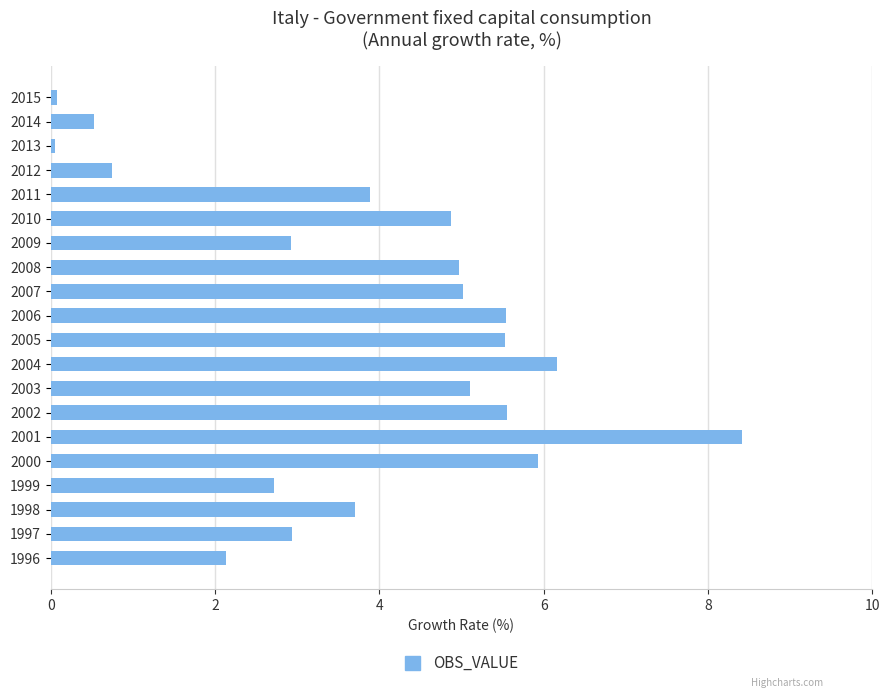

What is the sum of all values?

76.8